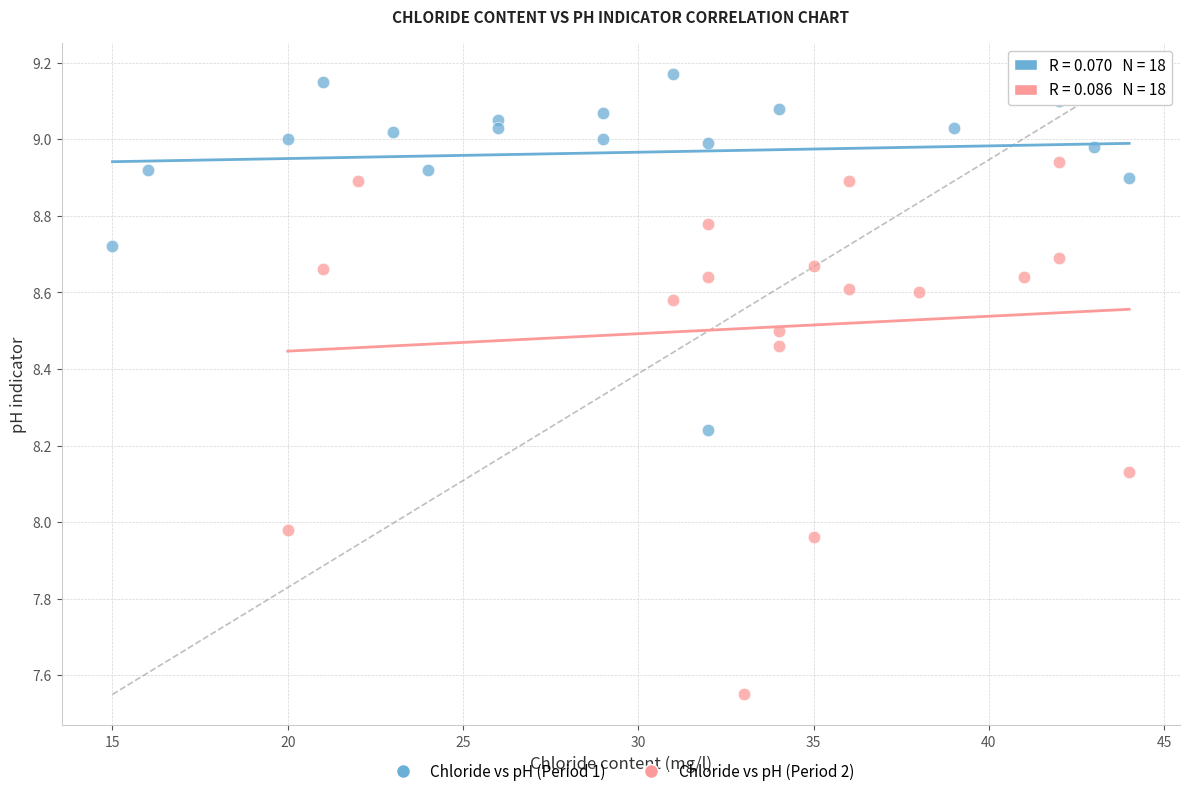

Which series reaches the maximum Y coordinate?

Chloride vs pH (Period 1)